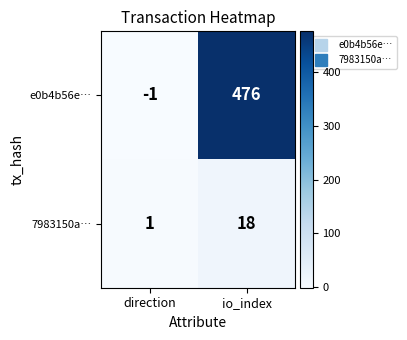

At which category does the chart reach its minimum across all series?

direction